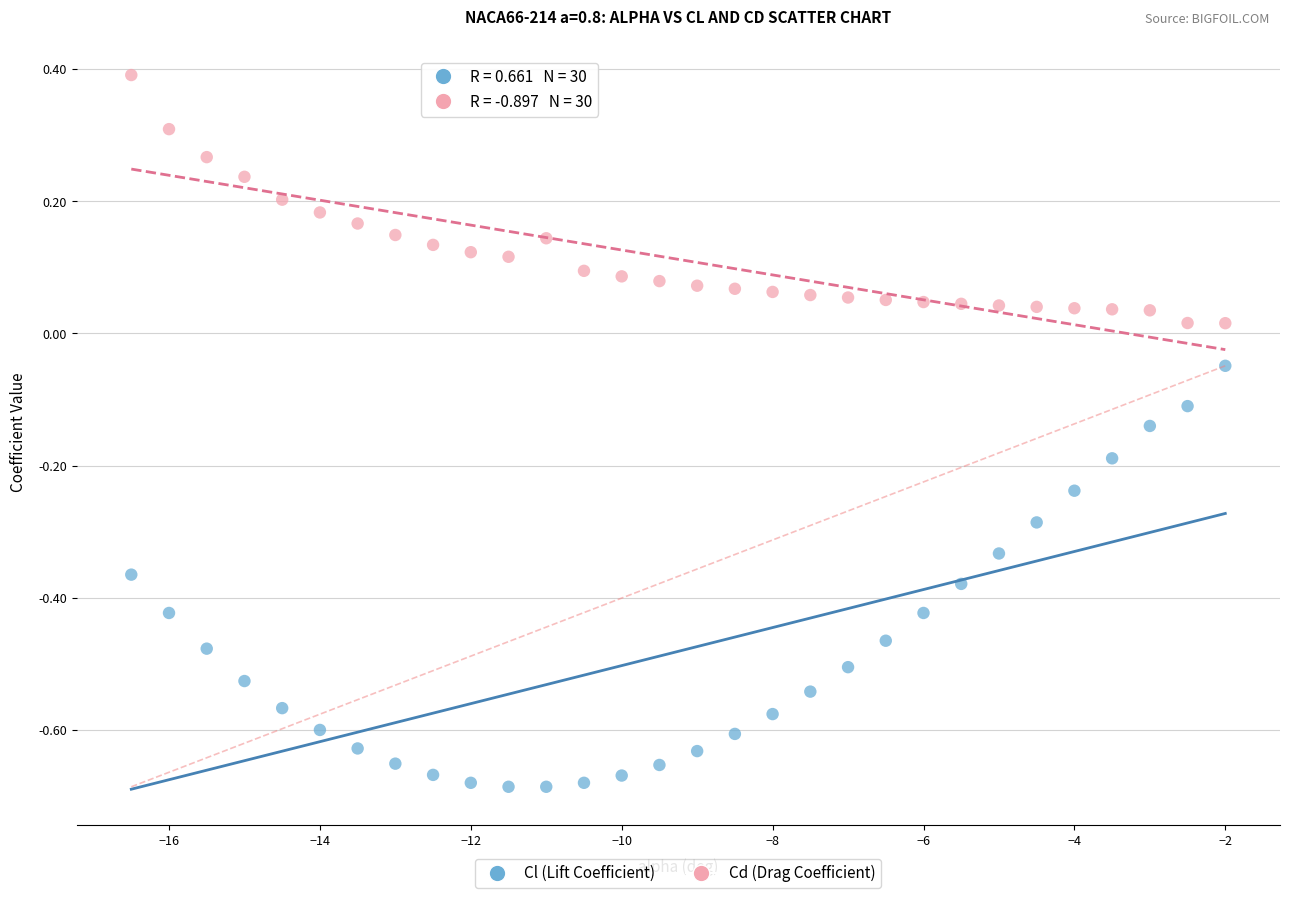

What is the X range (max minus min) for the scatter plot?

14.5